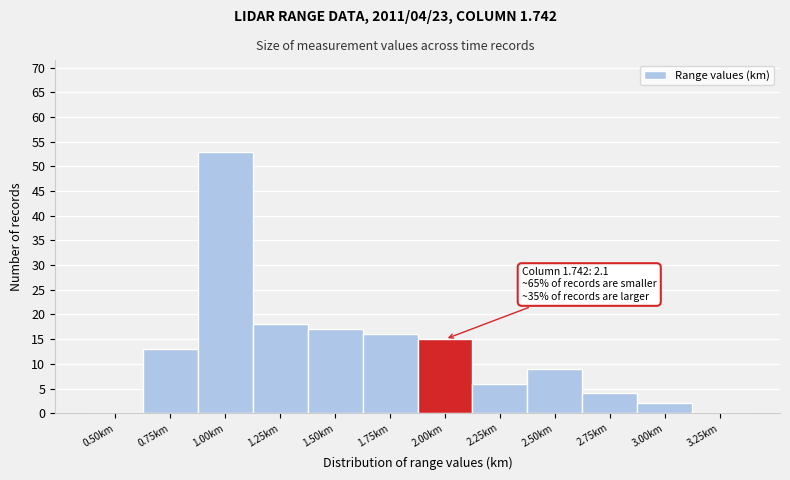

Reading left to right, extract all data points from this chart.

0.50km=0	0.75km=13	1.00km=53	1.25km=18	1.50km=17	1.75km=16	2.00km=15	2.25km=6	2.50km=9	2.75km=4	3.00km=2	3.25km=0